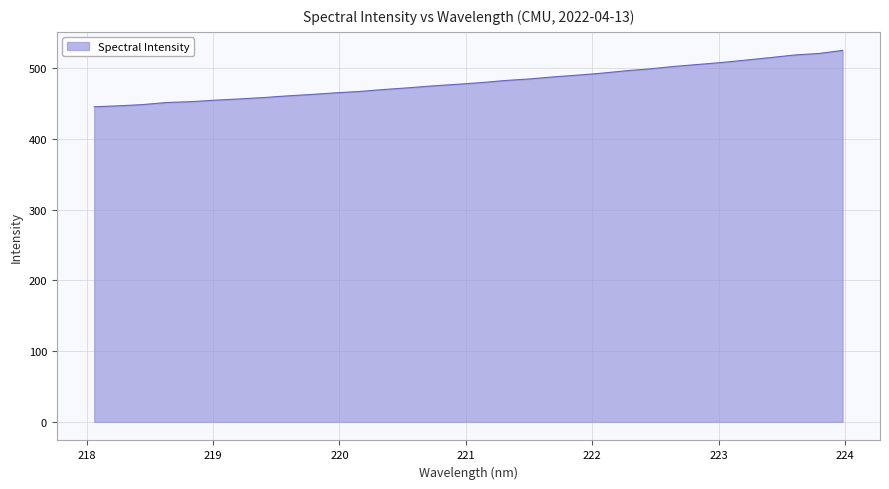

Does the chart display data point markers on the line(s)?

No